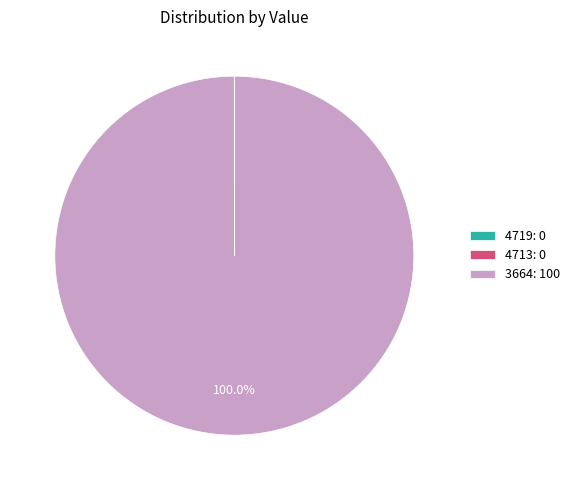

Is 3664 the majority of the pie?

Yes